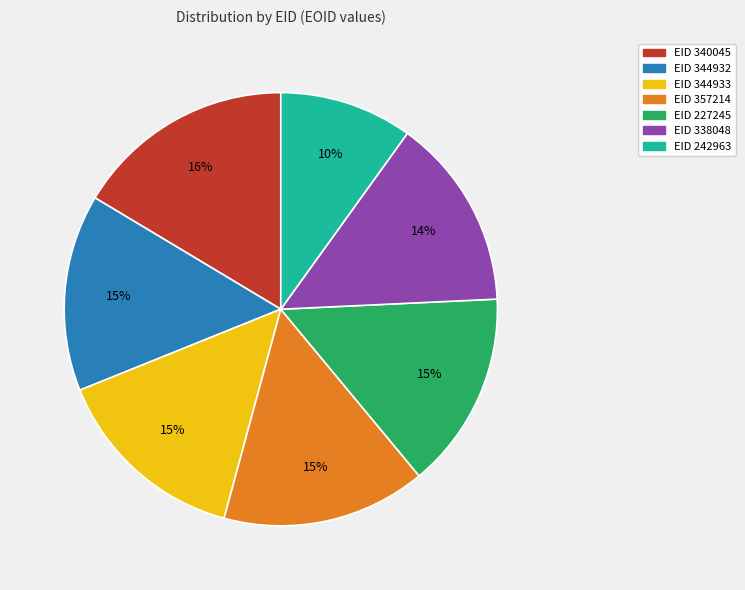

How many slices are in this pie chart?

7